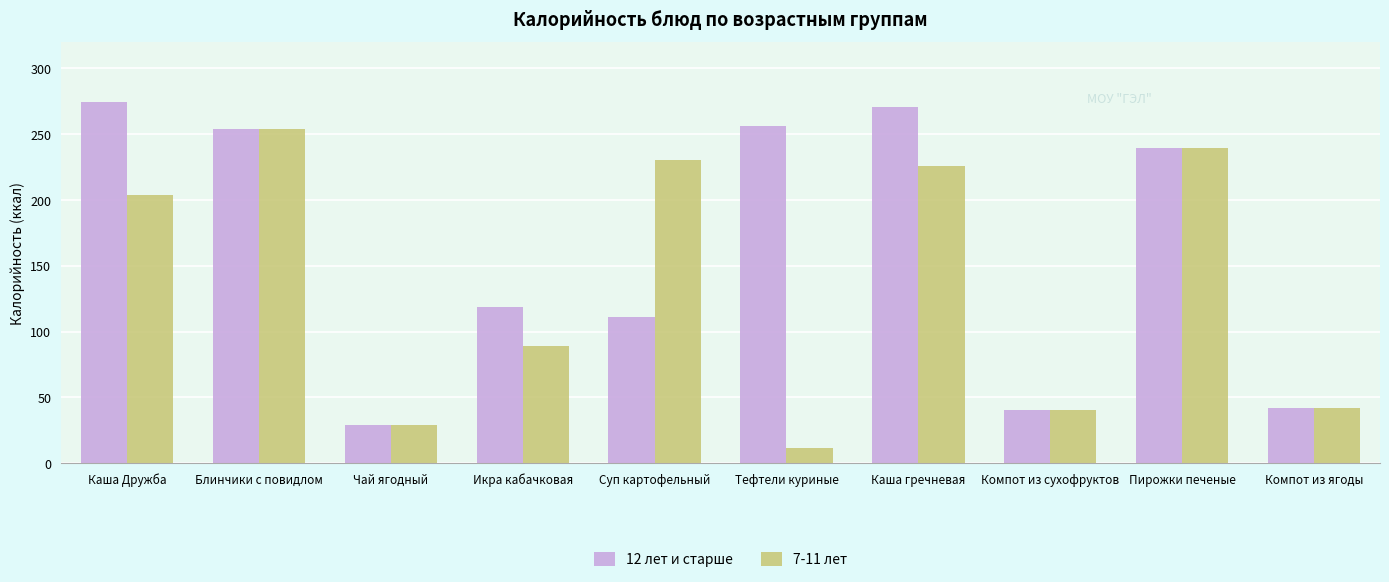

At which category is the sum across all series the highest?

Блинчики с повидлом